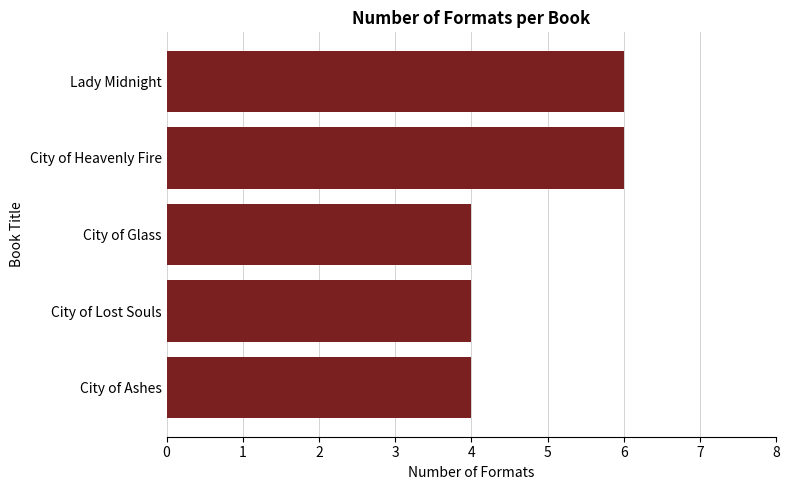

Read the value at City of Glass.

4